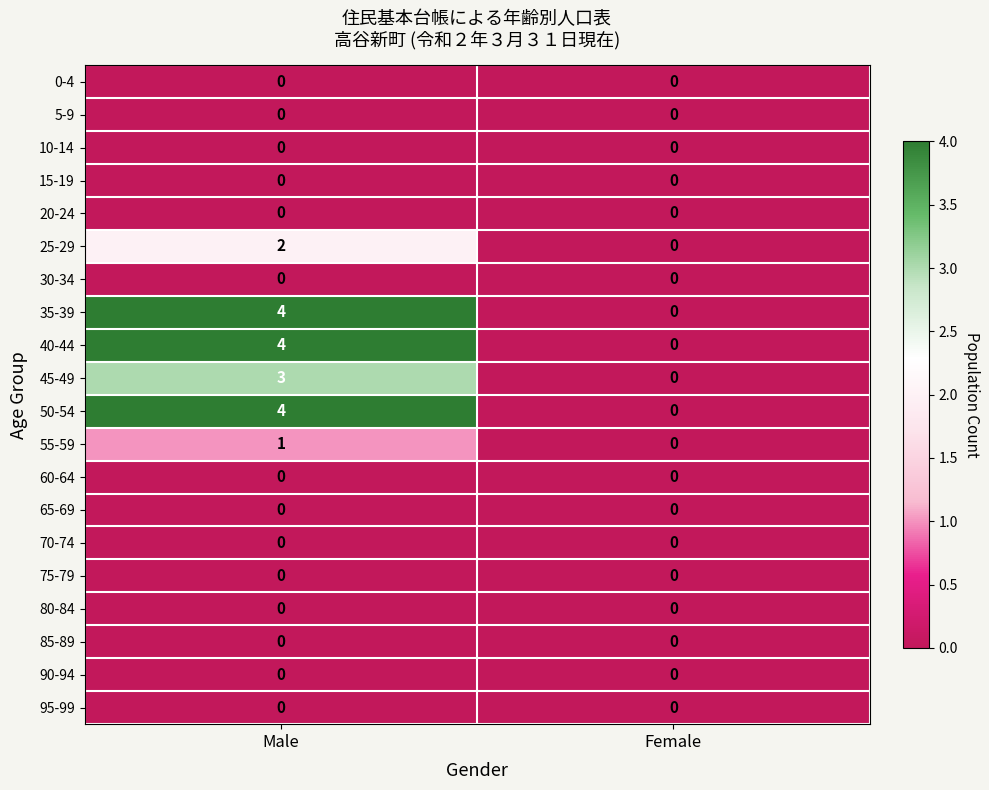

Rank the categories by 45-49 value from highest to lowest.

Male, Female